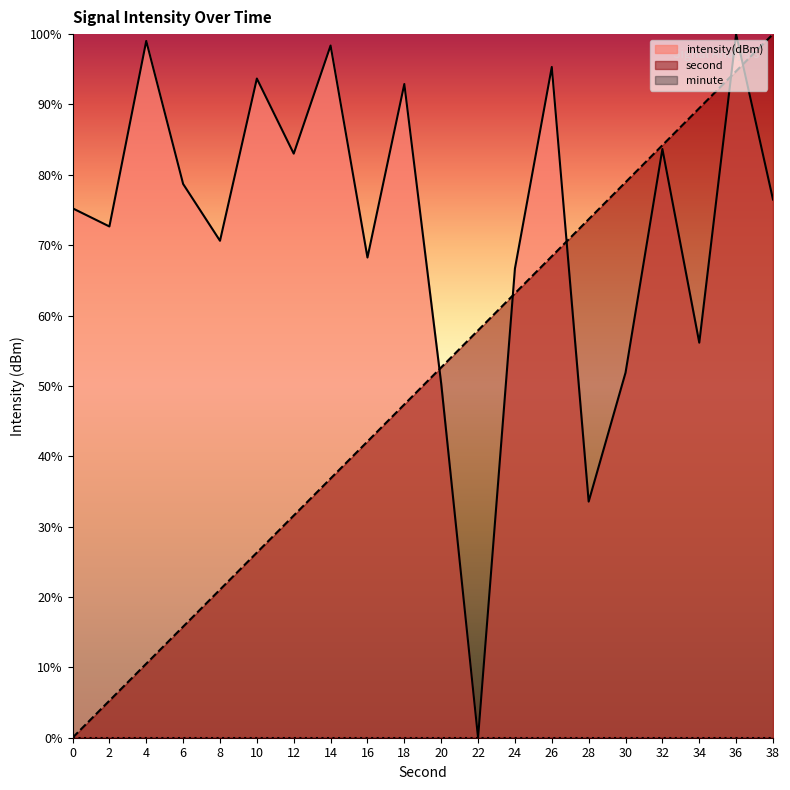

Reading left to right, what are all the values shown in this chart?

second: 0=0.0	2=5.3	4=10.5	6=15.8	8=21.1	10=26.3	12=31.6	14=36.8	16=42.1	18=47.4	20=52.6	22=57.9	24=63.2	26=68.4	28=73.7	30=78.9	32=84.2	34=89.5	36=94.7	38=100.0
intensity: 0=75.2	2=72.7	4=99.0	6=78.7	8=70.6	10=93.7	12=83.0	14=98.4	16=68.2	18=92.9	20=50.3	22=0.0	24=66.7	26=95.3	28=33.6	30=51.9	32=83.7	34=56.1	36=100.0	38=76.5